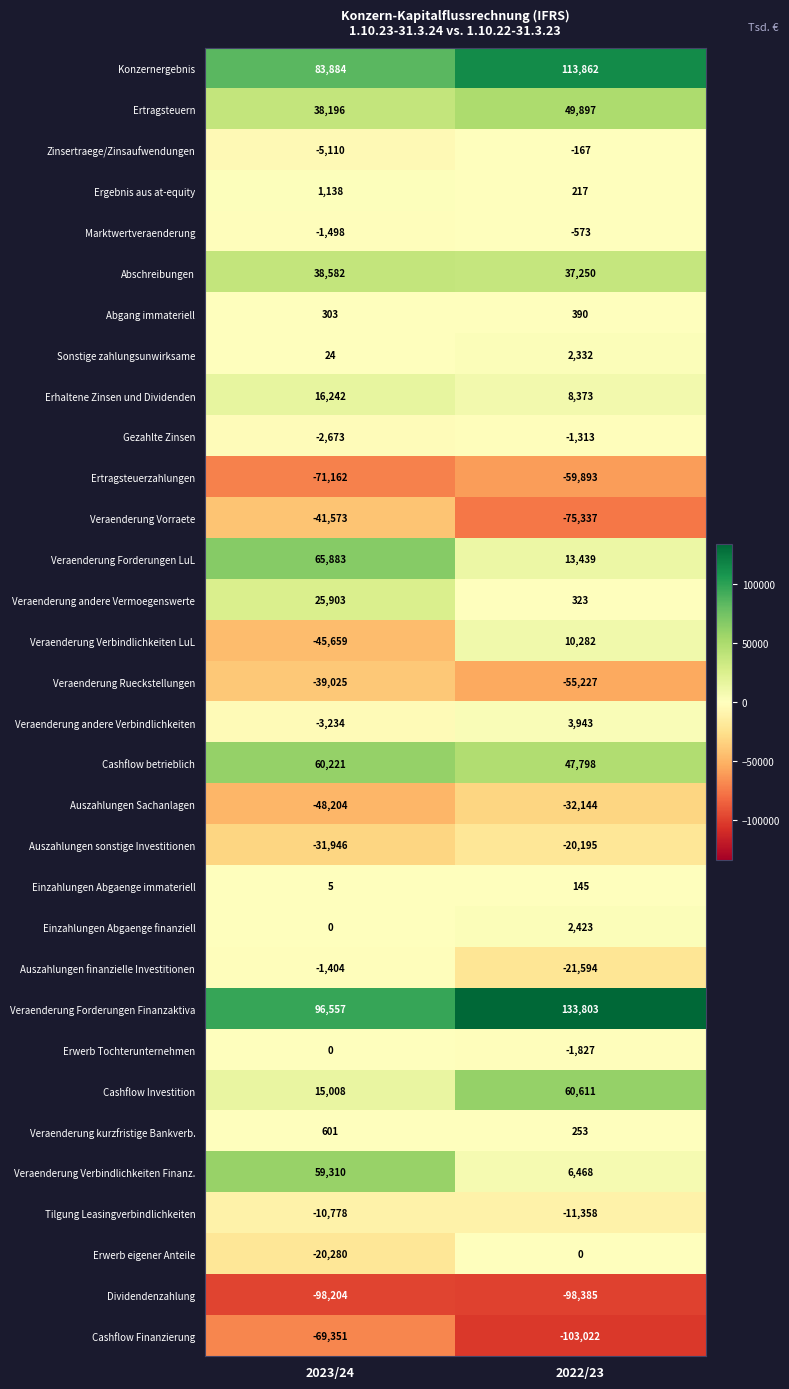

Which series changed the most between 2023/24 and 2022/23?

Veraenderung Verbindlichkeiten LuL